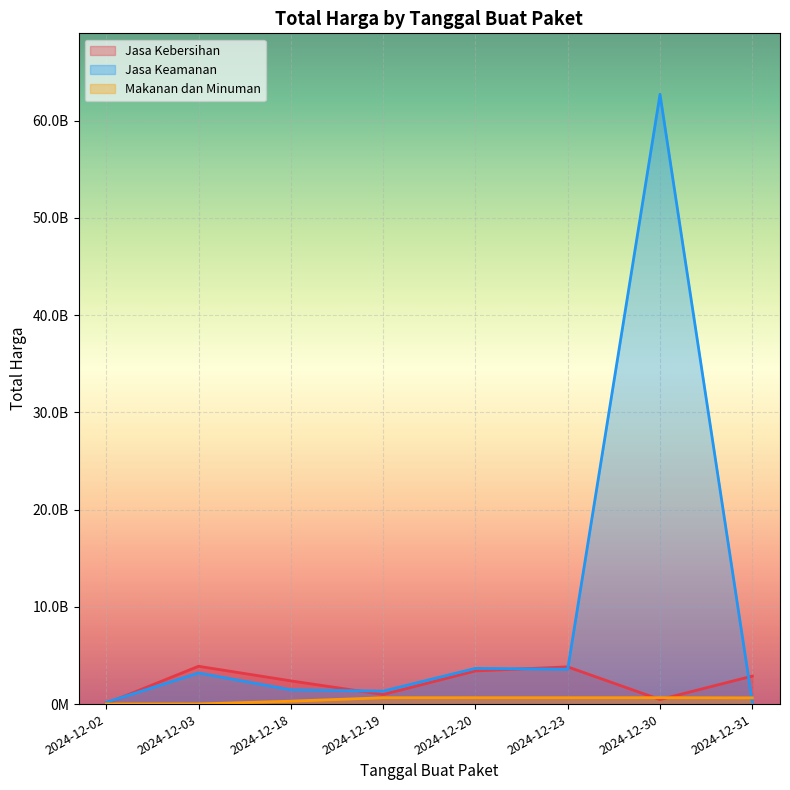

How many values in the Makanan dan Minuman series exceed 654000000?

3